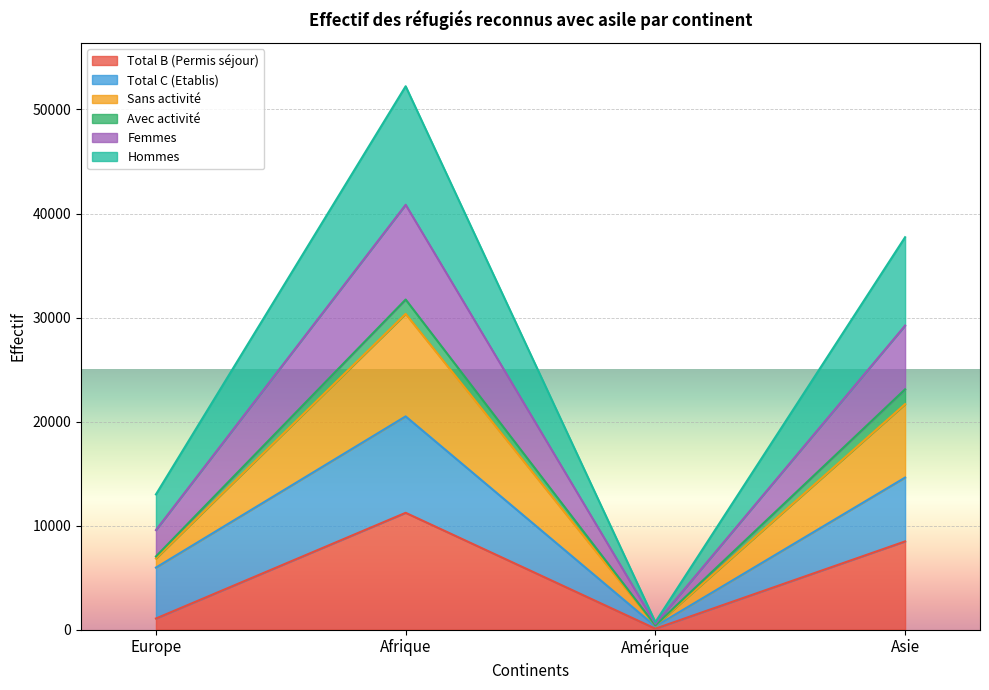

What is the maximum value for Total B (Permis séjour)?

11232